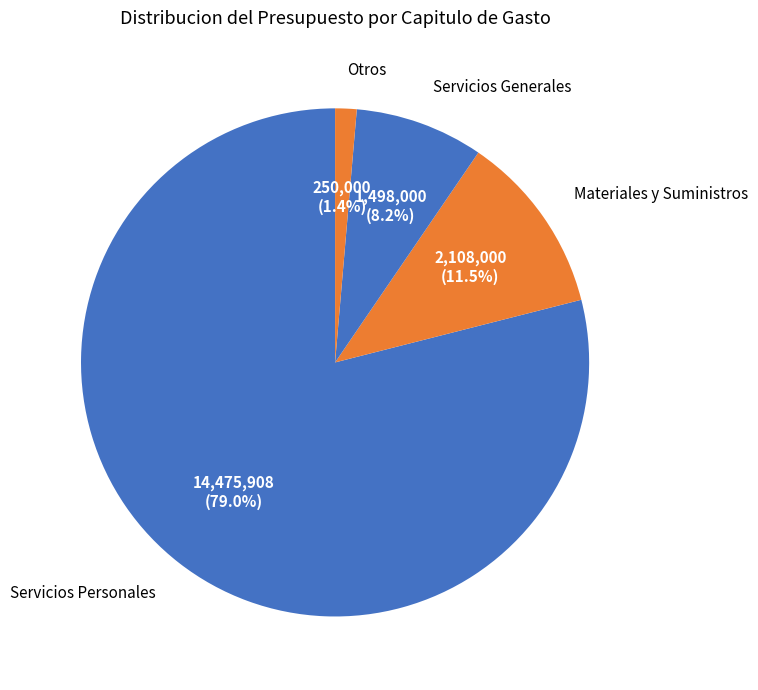

How many slices are in this pie chart?

4